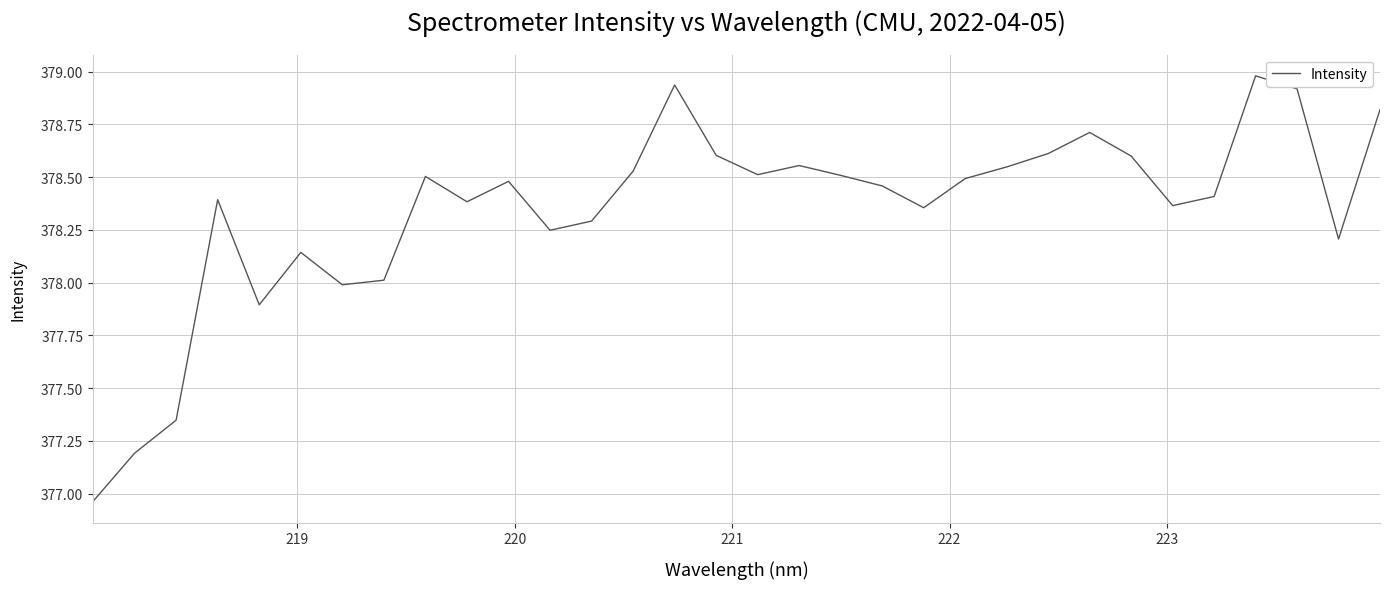

What is the difference between the maximum and minimum values?

2.0